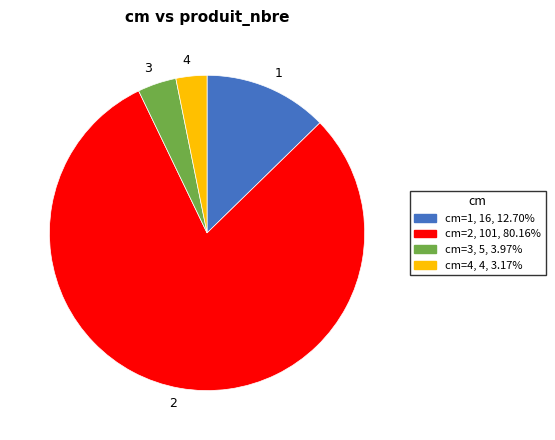

Is there a majority slice in this chart?

Yes